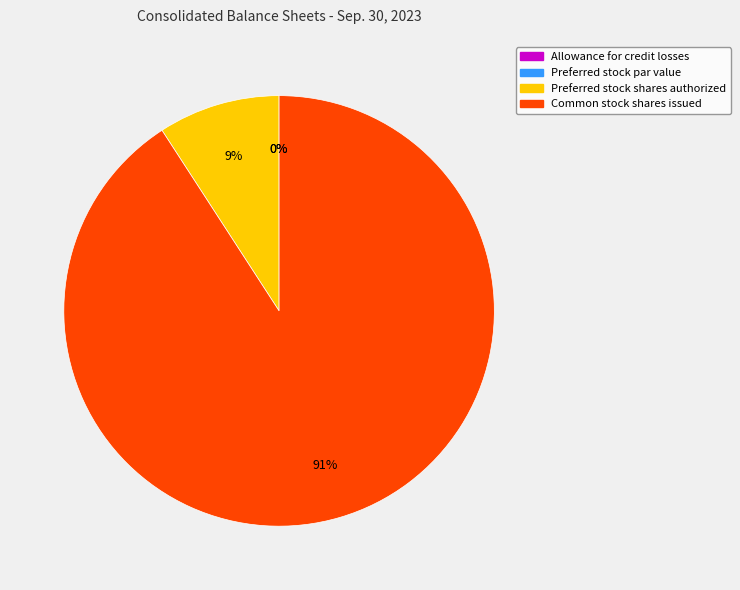

Do Common stock shares issued and Preferred stock shares authorized together represent more than half of the pie?

Yes